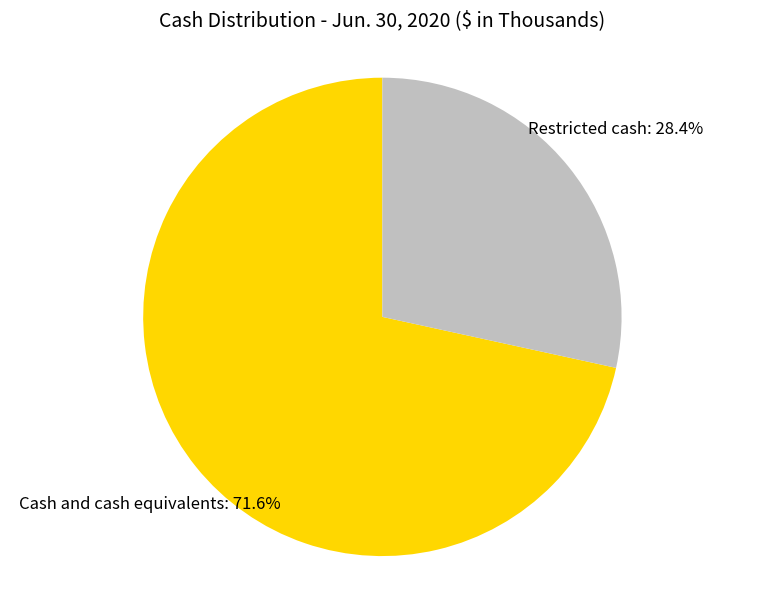

Approximately how many times larger is the value at Restricted cash compared to Cash and cash equivalents?

0.4